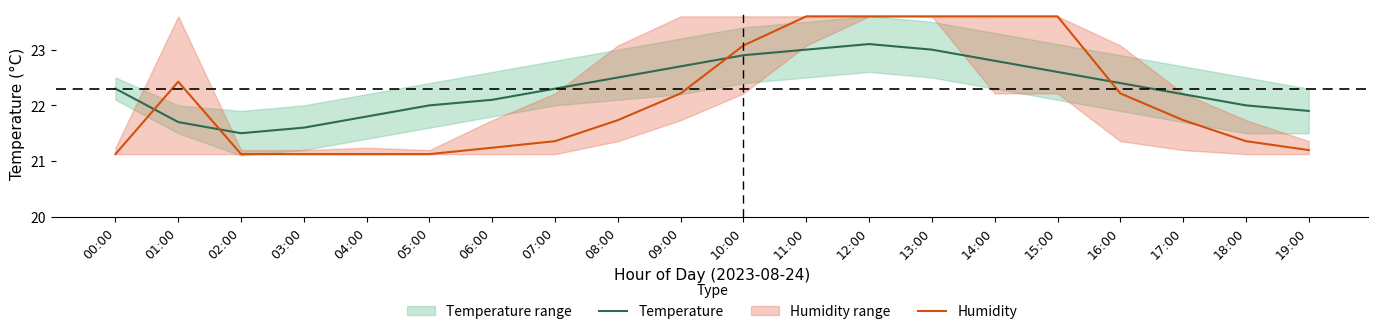

After their last crossing, which series has the higher values: Temperature or Humidity?

Temperature